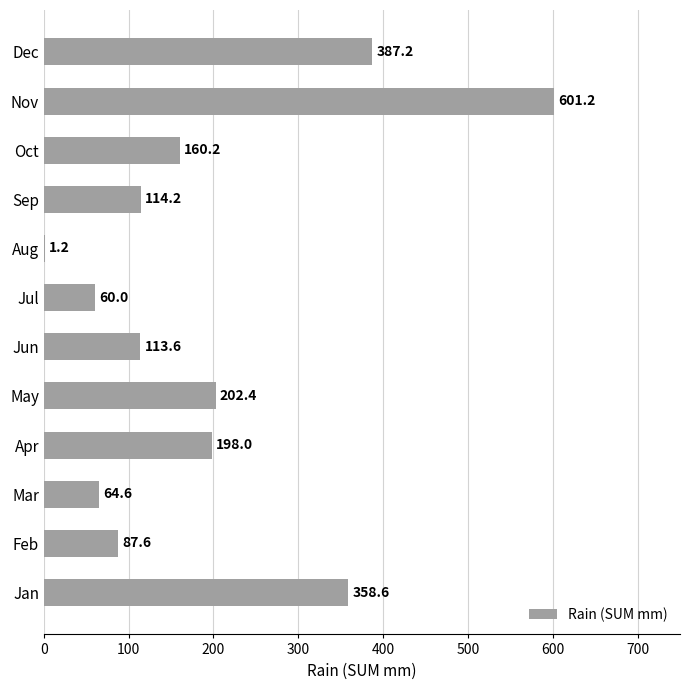

What is the maximum value shown in the chart?

601.2